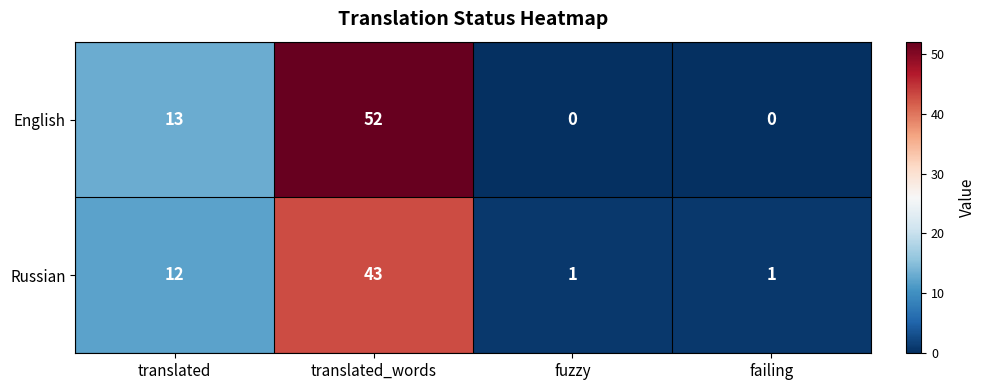

Between translated_words and fuzzy, which series saw the biggest shift?

English